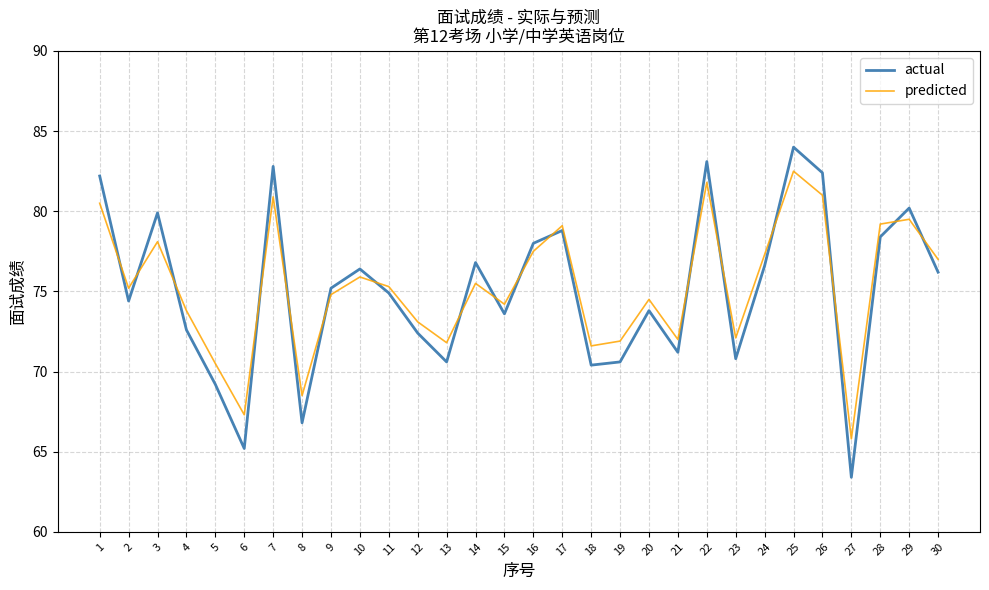

At which category does the chart reach its minimum across all series?

27